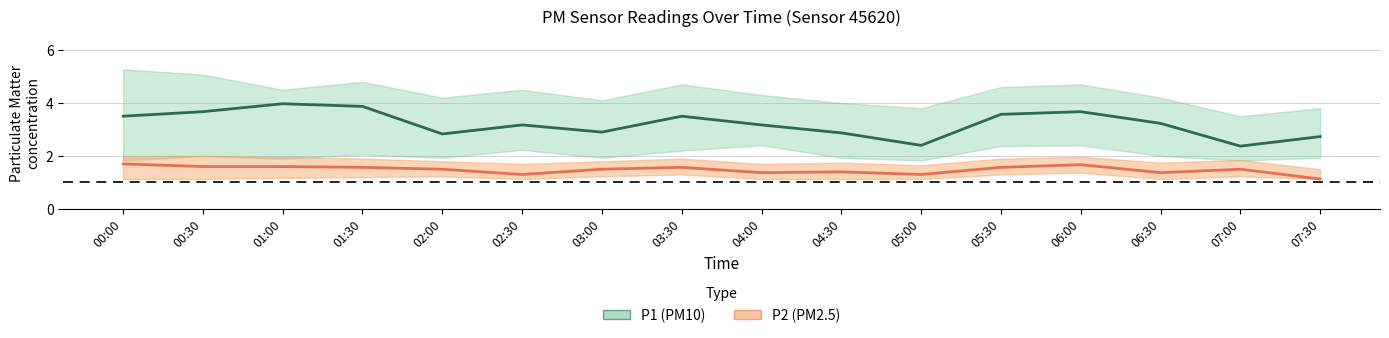

Reading right to left, extract all data points from this chart.

P1 (PM10): 2.7	2.4	3.2	3.7	3.6	2.4	2.9	3.2	3.5	2.9	3.2	2.8	3.9	4.0	3.7	3.5
P2 (PM2.5): 1.1	1.5	1.4	1.7	1.6	1.3	1.4	1.4	1.6	1.5	1.3	1.5	1.6	1.6	1.6	1.7